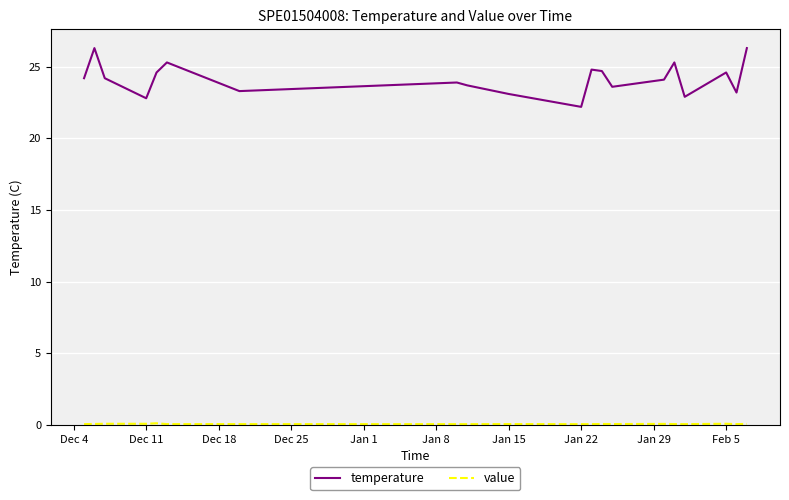

True or false: temperature and value cross at least once.

False